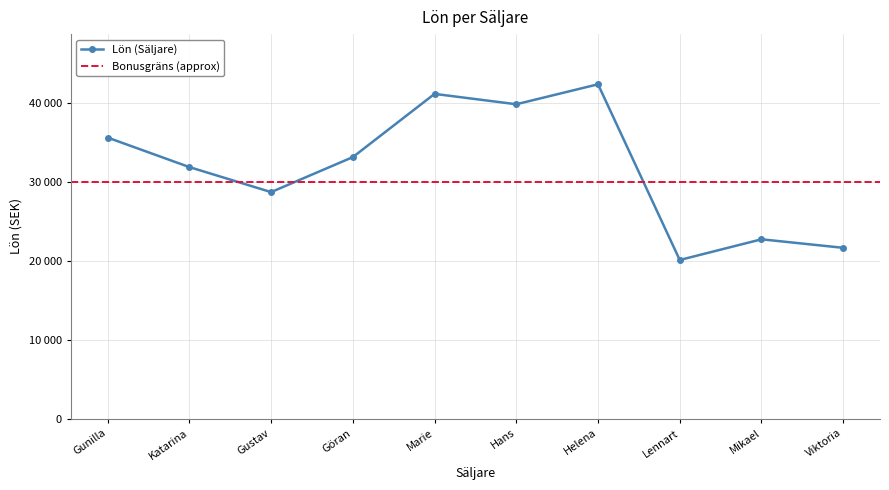

What is the sum of the values at Helena and Göran?

75512.3